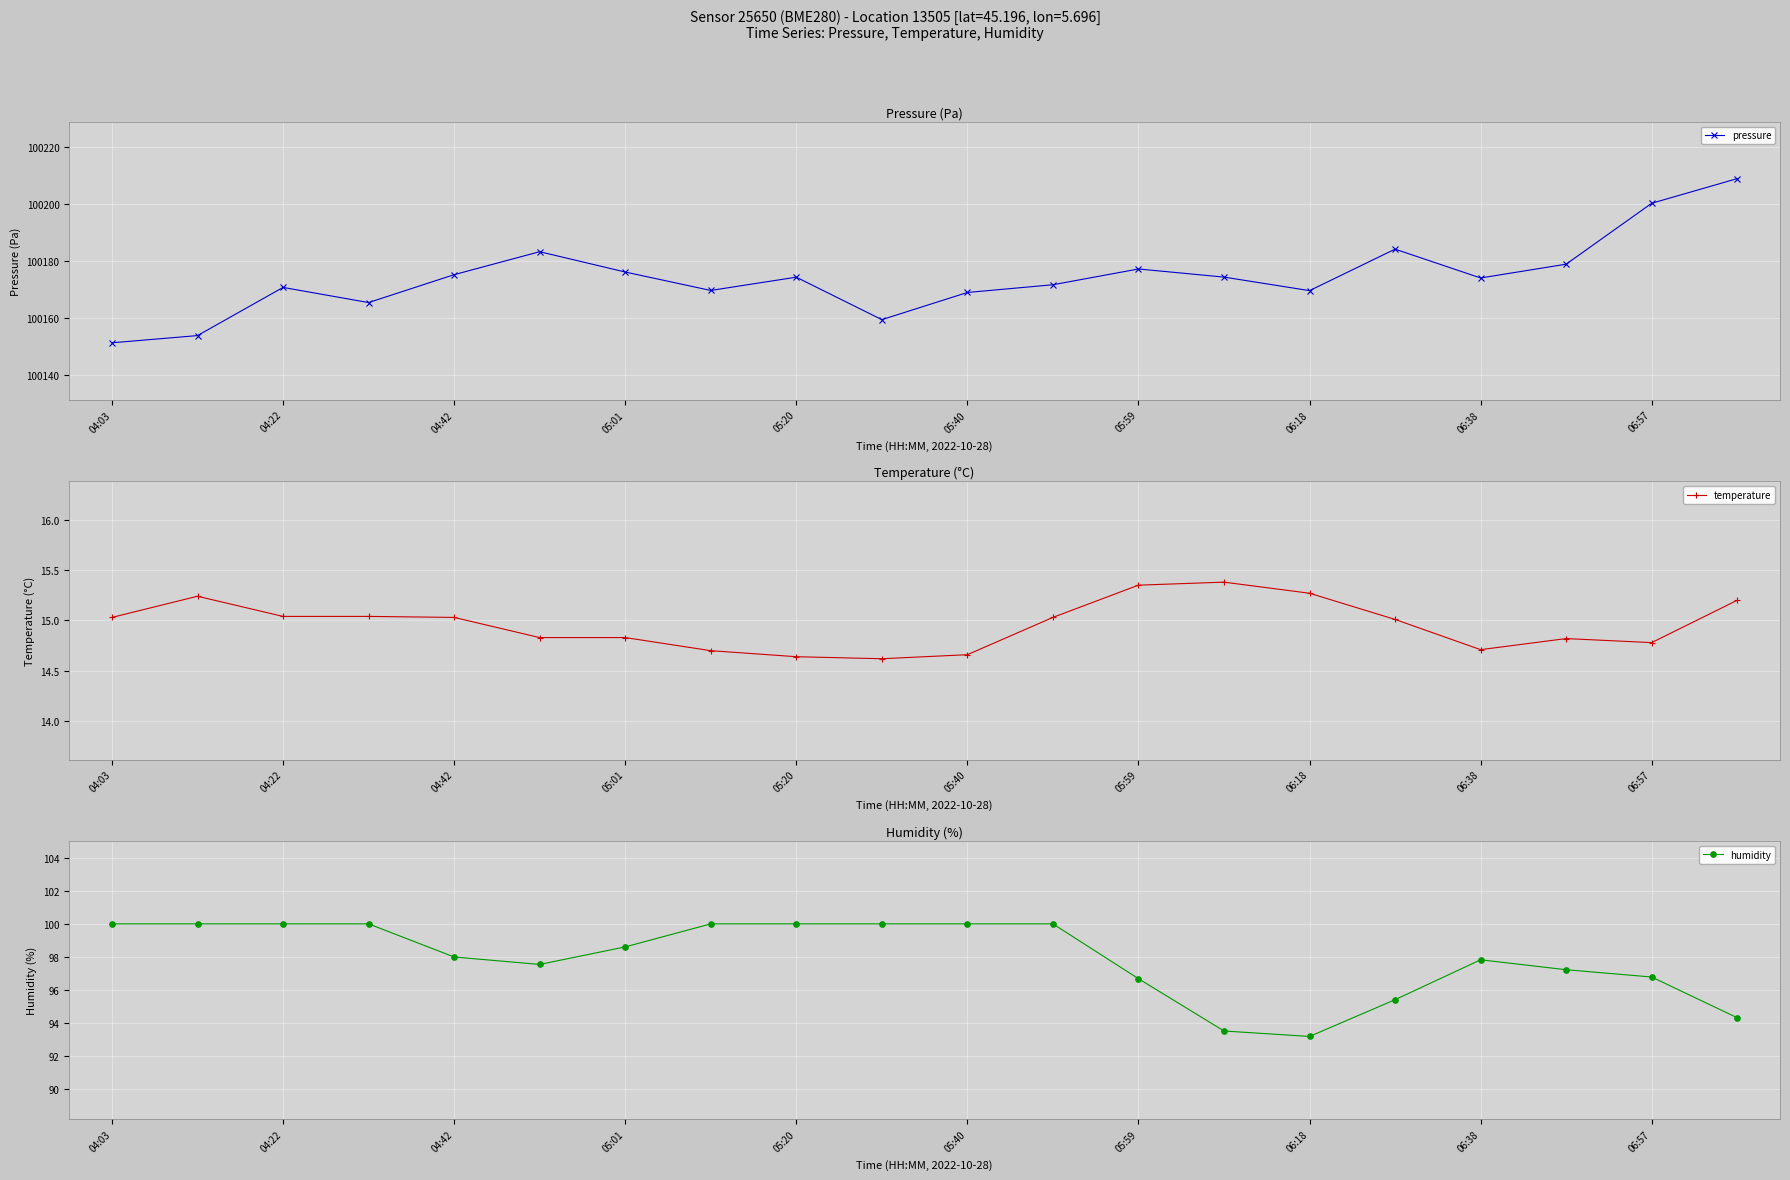

Which label corresponds to the largest value in the chart?

19